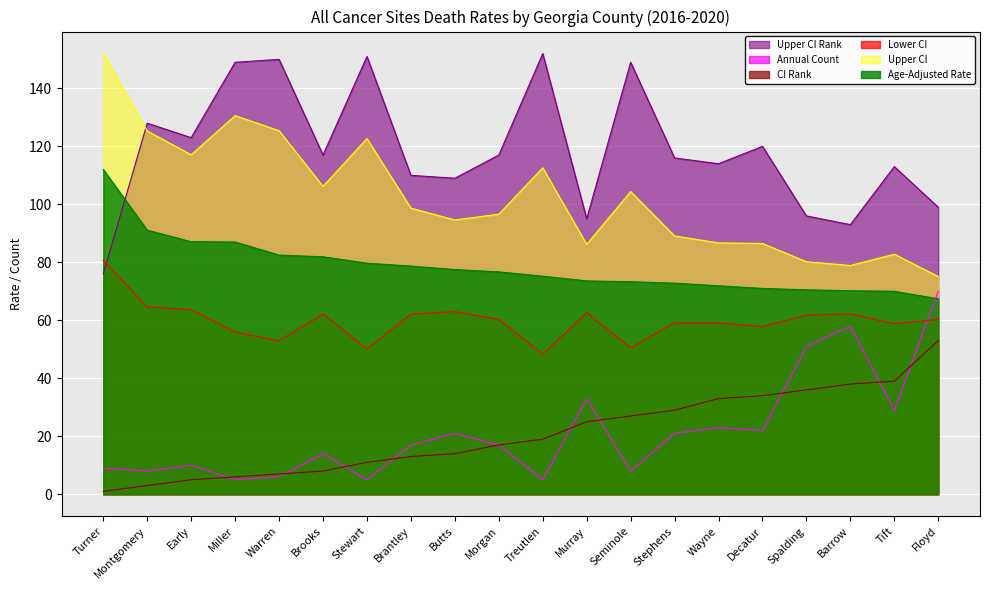

In Upper CI, how many points are higher than both neighbors (excluding endpoints)?

5